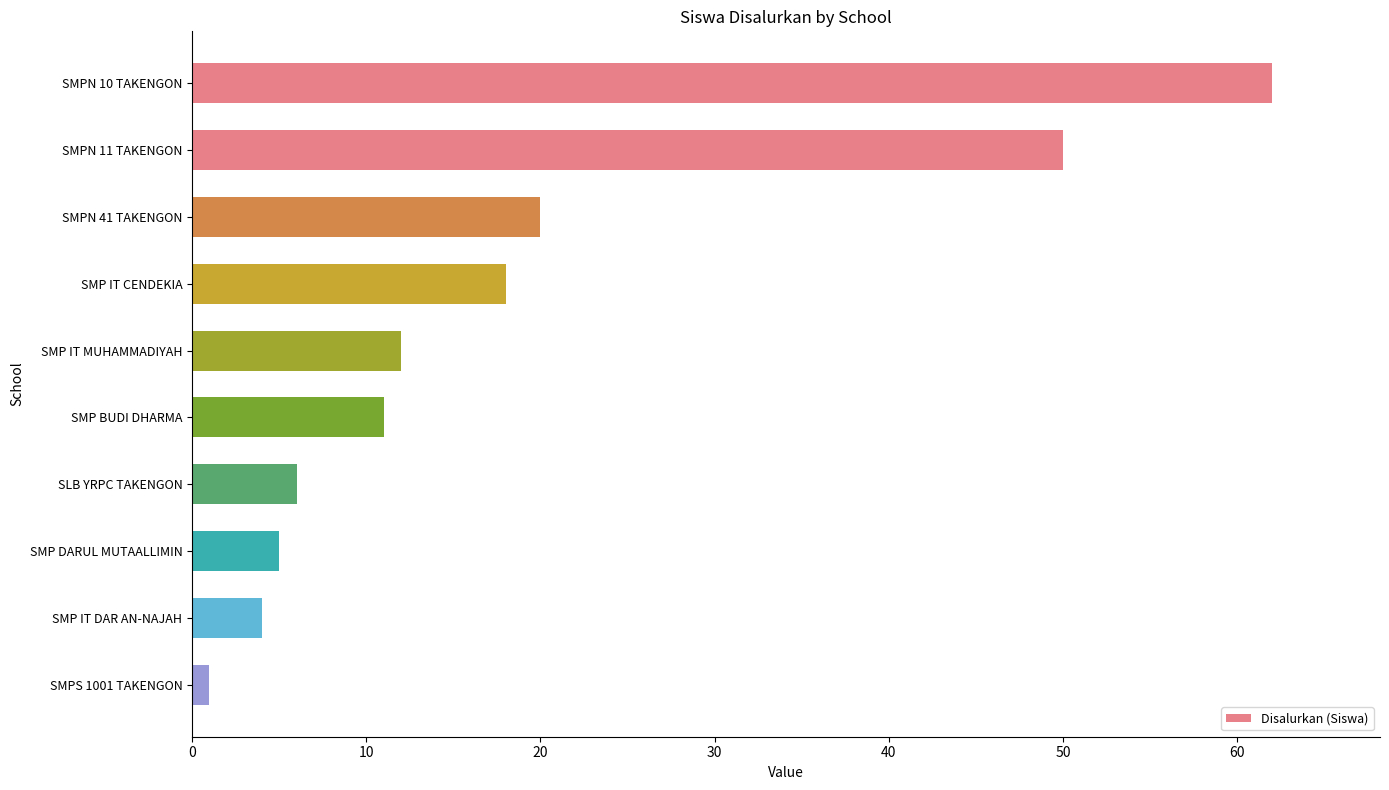

Is it true that the value at SMPN 10 TAKENGON is 111?

False